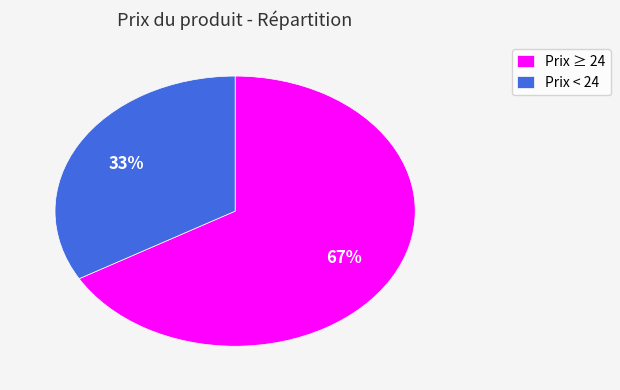

How many segments does this pie chart have?

2